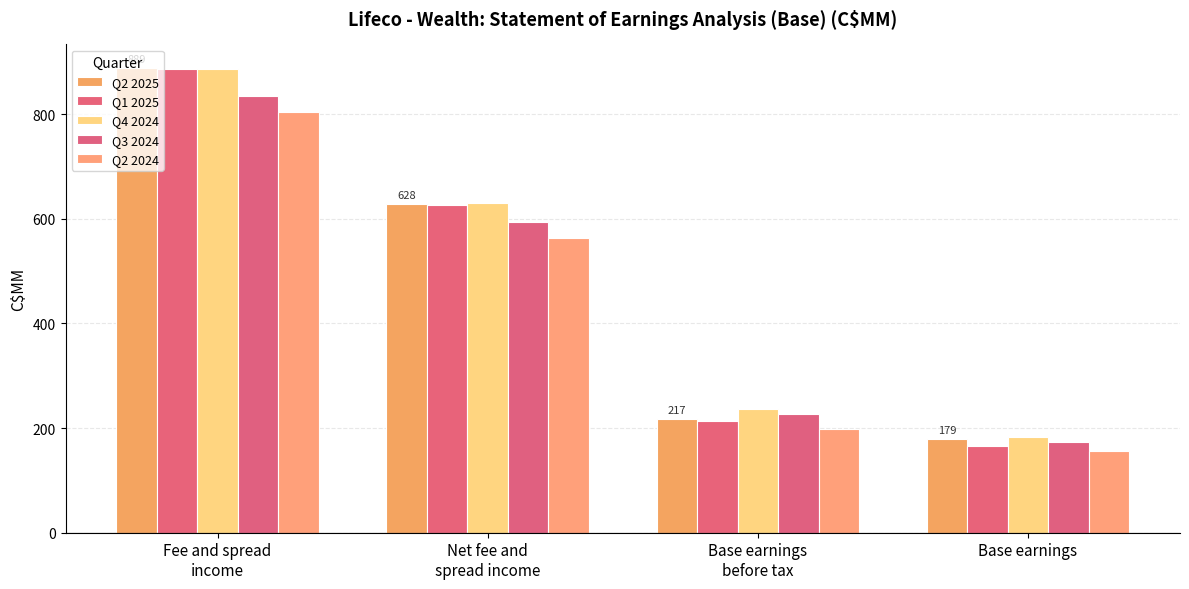

Reading left to right, extract all data points from this chart.

Q2 2025: Fee and spread
income=889	Net fee and
spread income=628	Base earnings
before tax=217	Base earnings=179
Q1 2025: Fee and spread
income=886	Net fee and
spread income=626	Base earnings
before tax=214	Base earnings=166
Q4 2024: Fee and spread
income=886	Net fee and
spread income=630	Base earnings
before tax=236	Base earnings=183
Q3 2024: Fee and spread
income=835	Net fee and
spread income=594	Base earnings
before tax=227	Base earnings=173
Q2 2024: Fee and spread
income=805	Net fee and
spread income=564	Base earnings
before tax=199	Base earnings=156